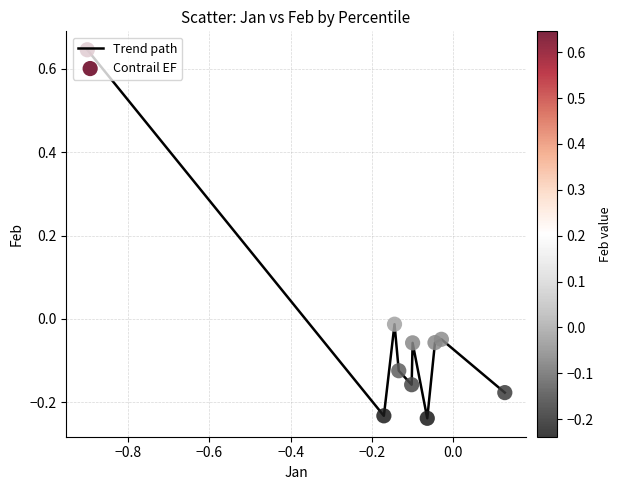

What is the difference between the maximum and minimum values?

0.9